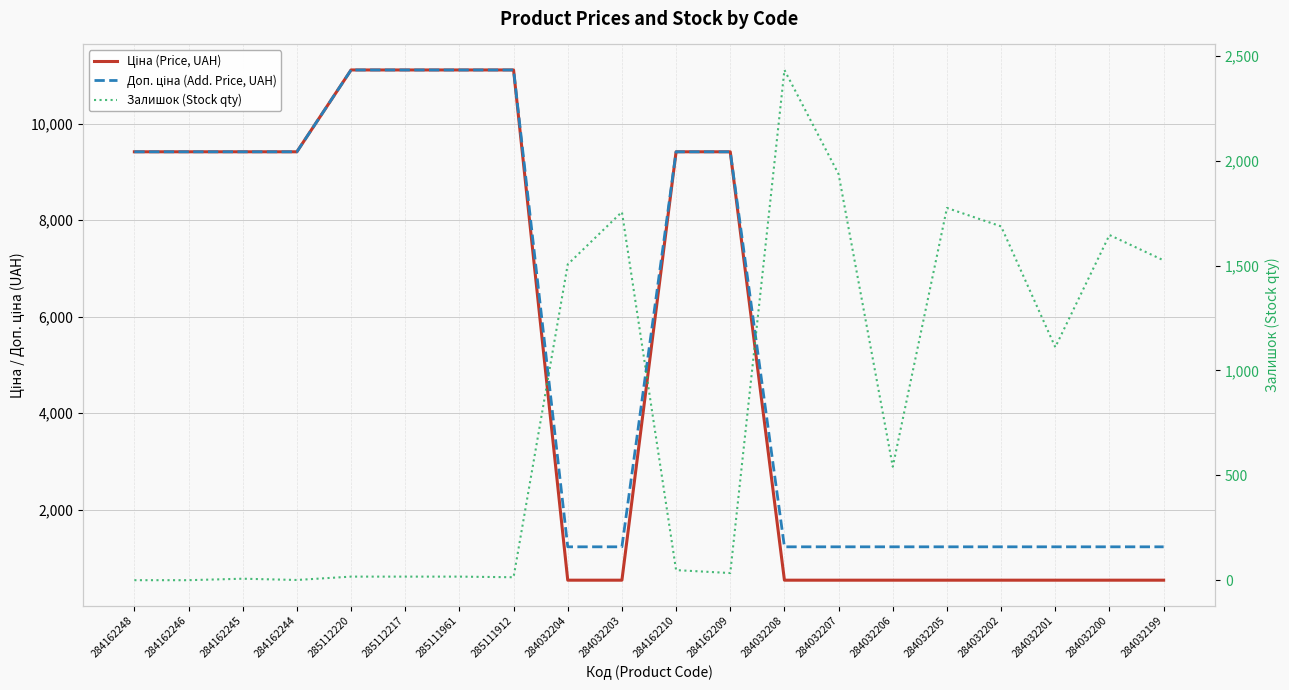

Rank the series at 285112217 from highest to lowest value.

Ціна (Price, UAH), Доп. ціна (Add. Price, UAH), Залишок (Stock qty)